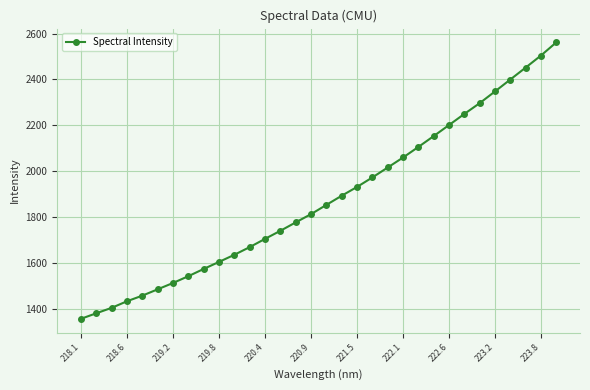

True or false: there are more than 2 points higher than both neighbors.

False